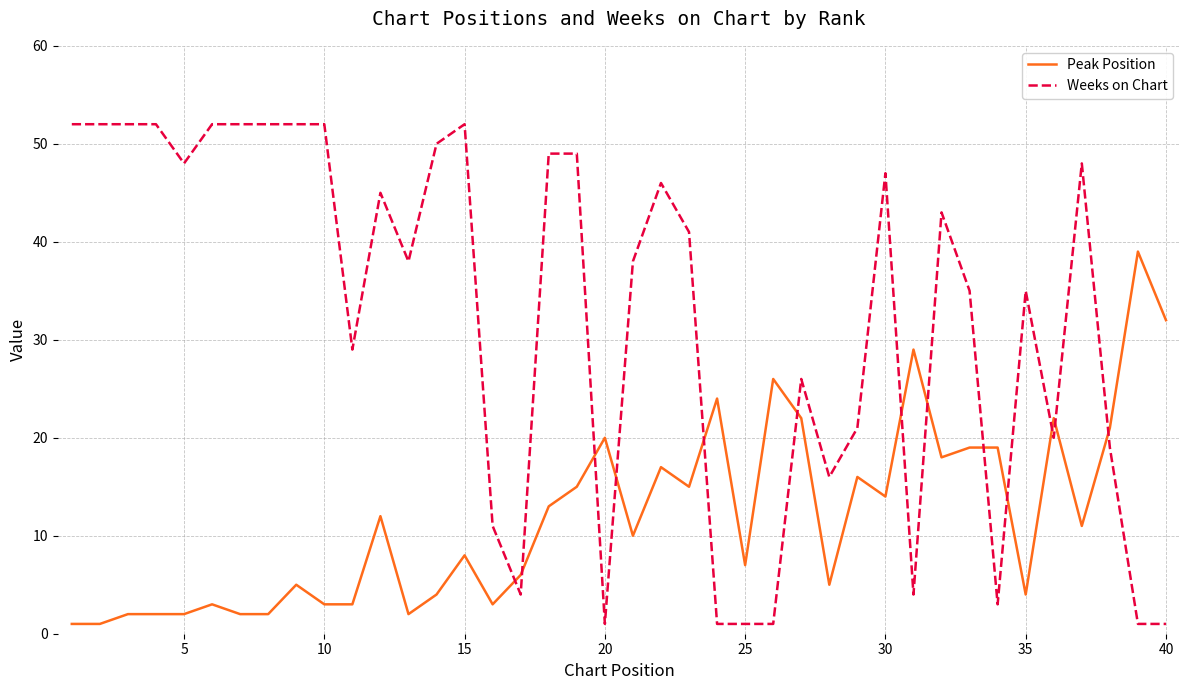

List the series in order of their overall mean, highest first.

Weeks on Chart, Peak Position